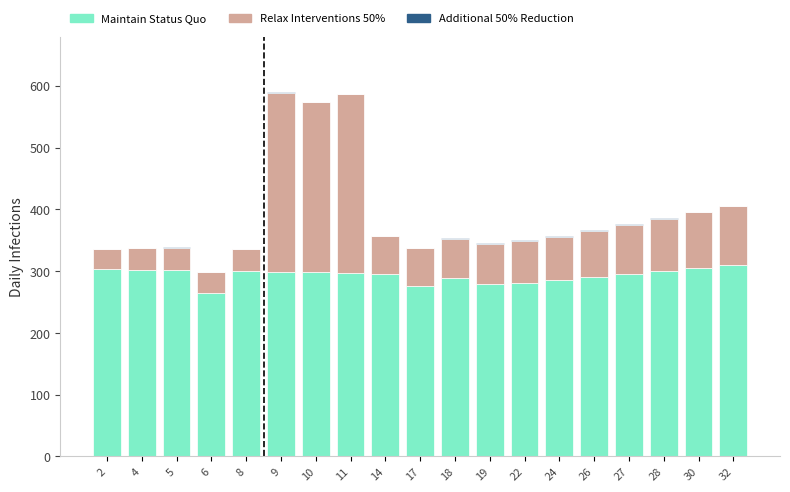

What is the sum of all Maintain Status Quo values?

5567